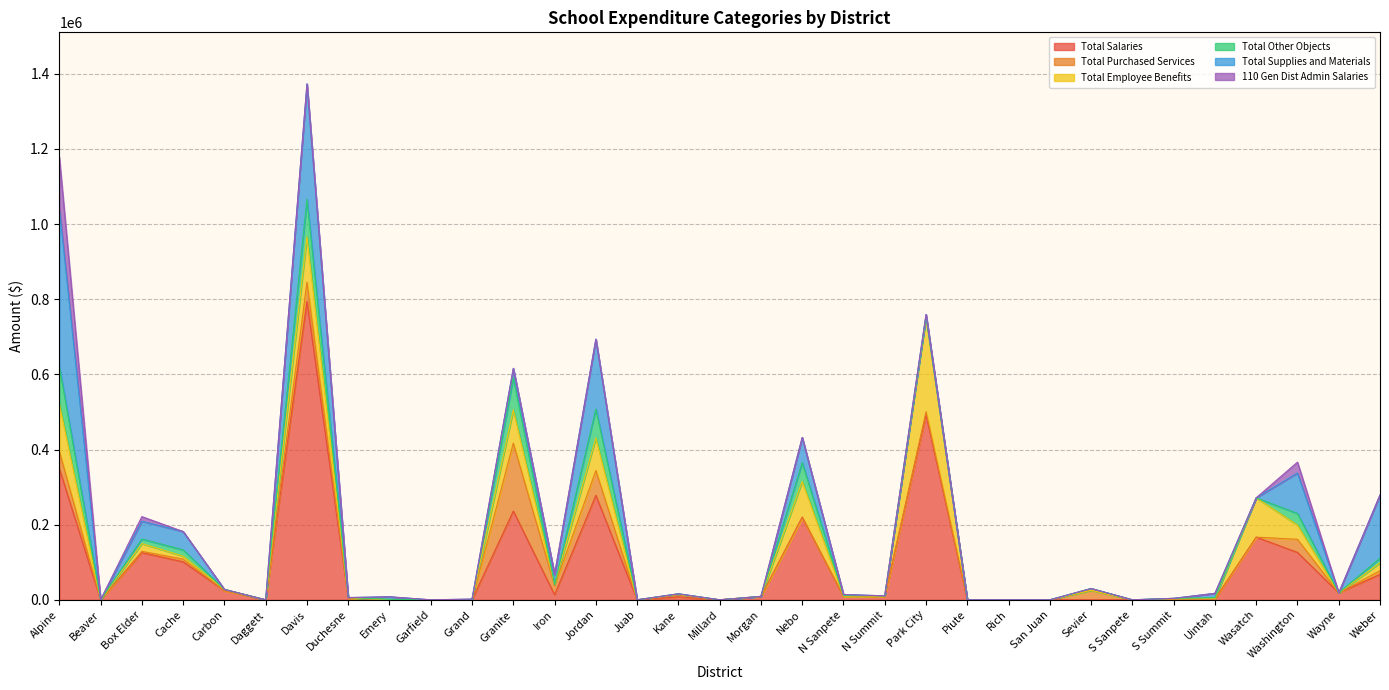

At which category does Total Salaries reach its first local peak?

Box Elder